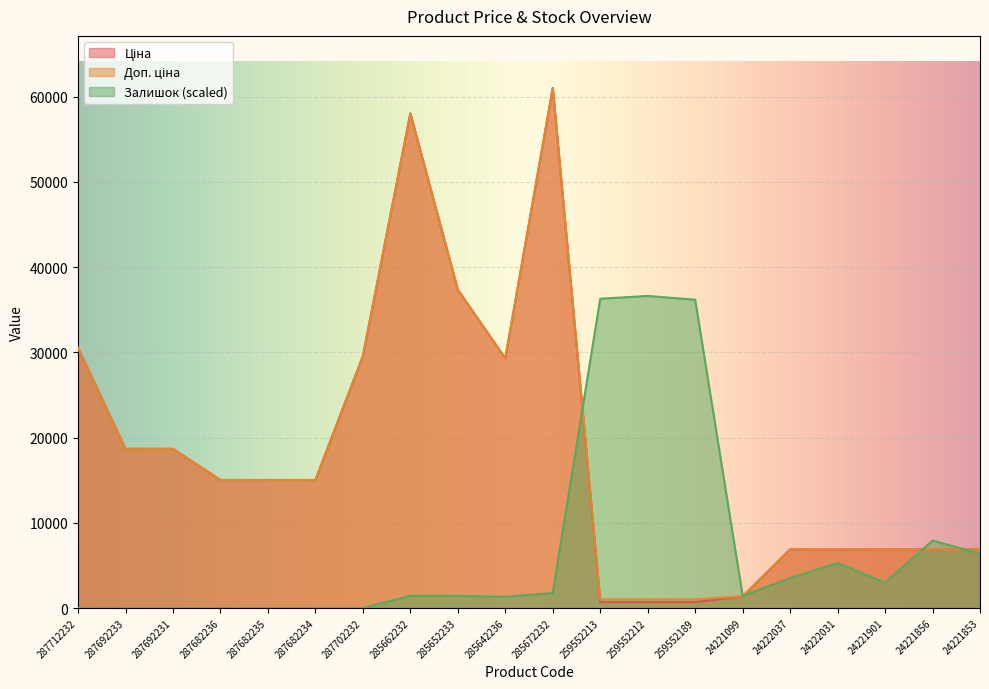

Reading right to left, extract all data points from this chart.

Ціна: 6879.5	6879.5	6879.5	6879.5	6879.5	1366.3	689.1	689.1	689.1	61024.7	29294.9	37343.0	58037.0	29548.9	15019.2	15019.2	15019.2	18671.5	18671.5	30512.3
Доп. ціна: 6879.5	6879.5	6879.5	6879.5	6879.5	1366.0	1017.8	1017.8	1017.8	61024.7	29294.9	37343.0	58037.0	29548.9	15019.2	15019.2	15019.2	18671.5	18671.5	30512.3
Залишок: 6377.4	7916.7	2968.8	5277.8	3518.5	1429.4	36175.0	36614.8	36285.0	1759.3	1319.5	1429.4	1429.4	0.0	0.0	0.0	0.0	0.0	0.0	0.0